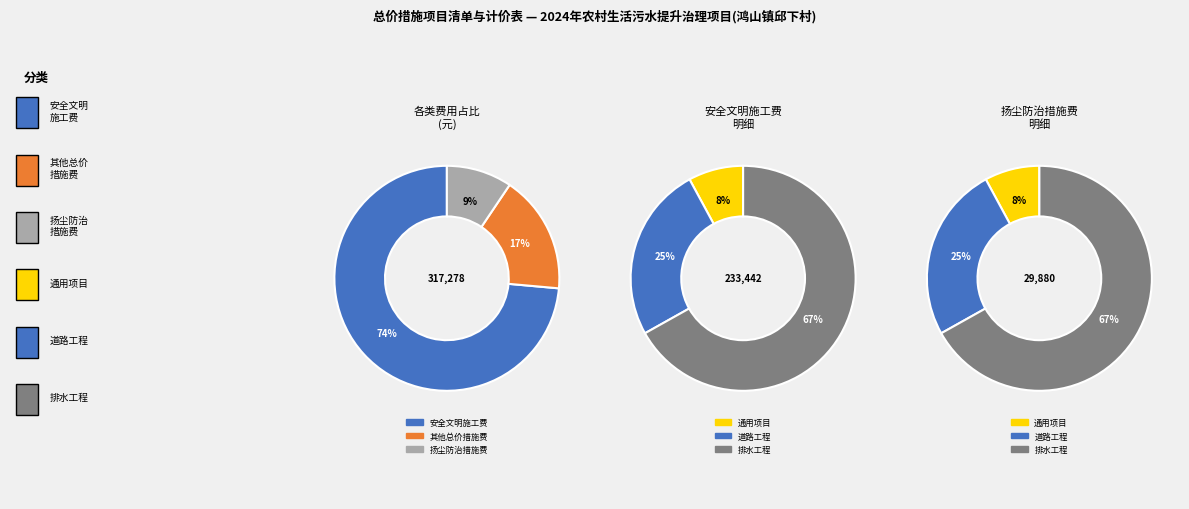

Between 其他总价措施费 and 扬尘防治措施费, which is larger?

其他总价措施费